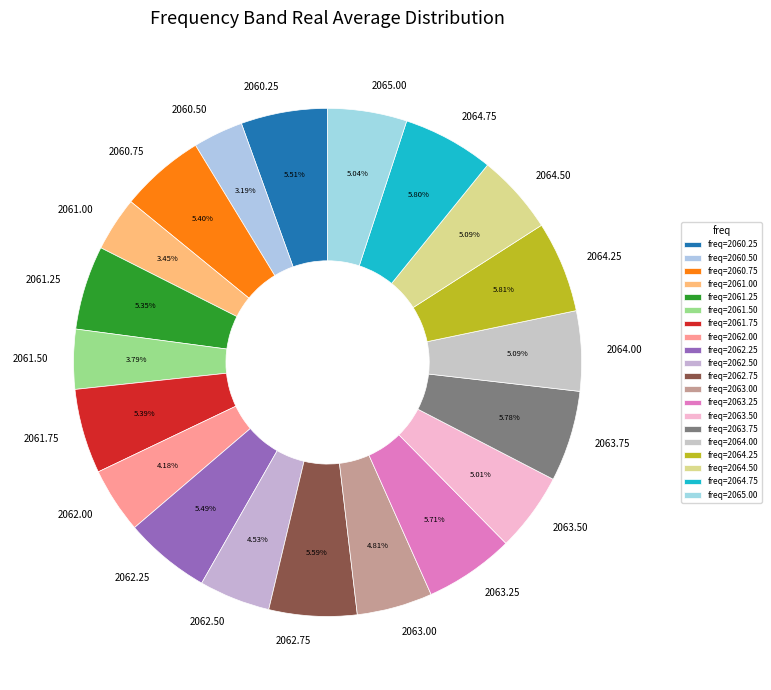

Do 2063.50 and 2061.25 together represent more than half of the pie?

No